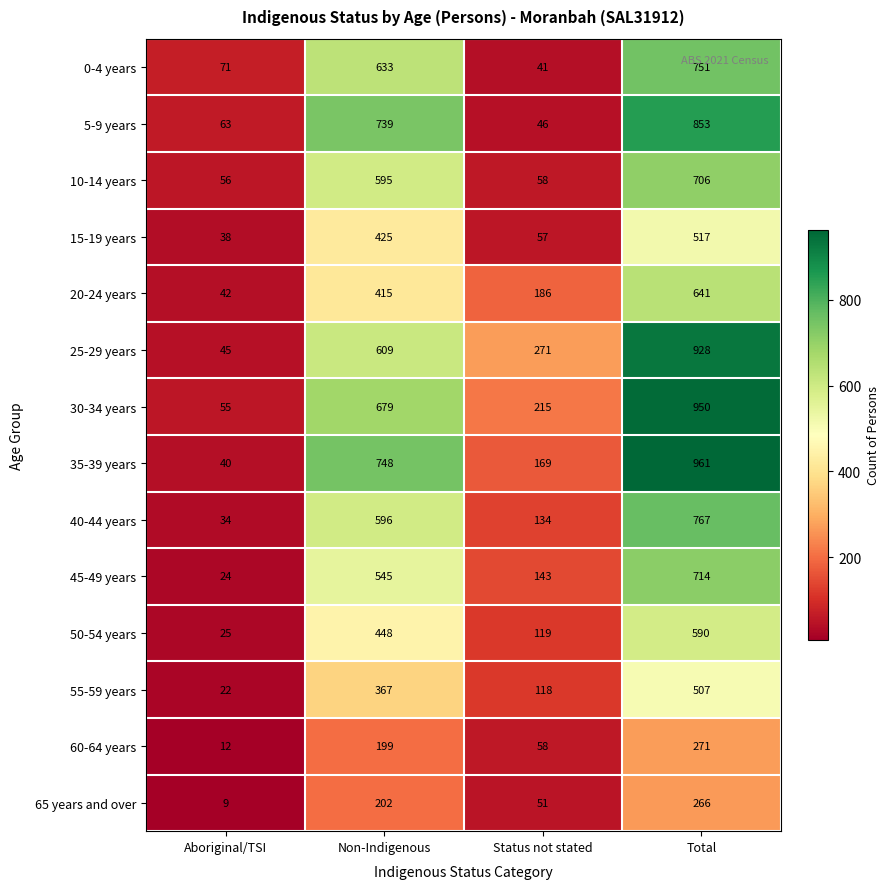

What is the total value across all series at Non-Indigenous?

7200